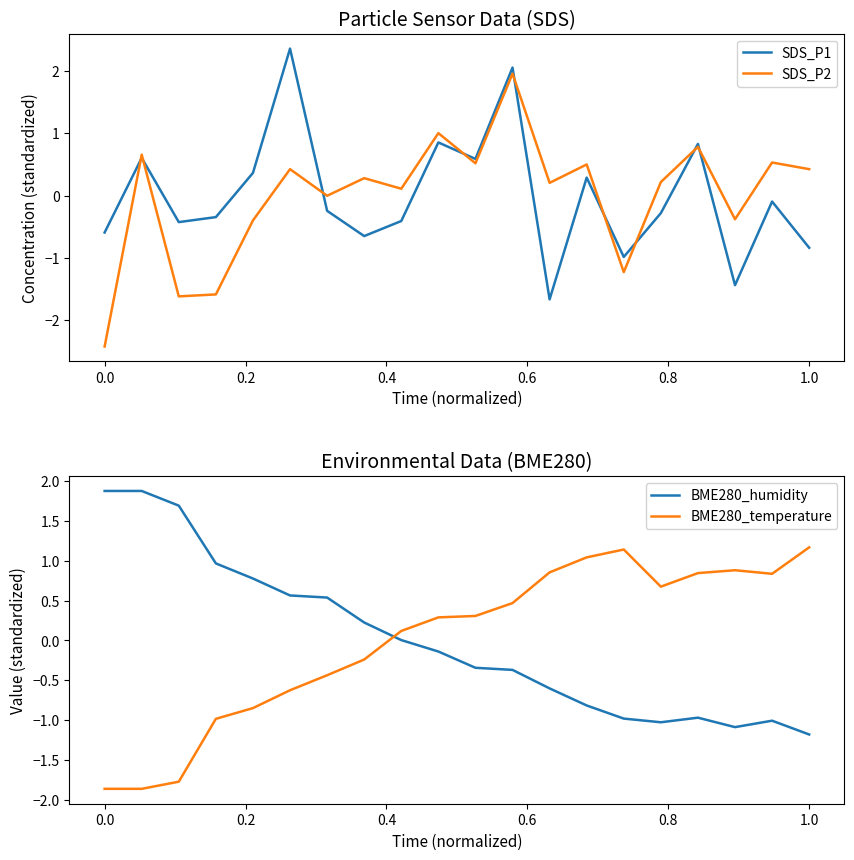

How many times do SDS_P1 and SDS_P2 cross each other?

9